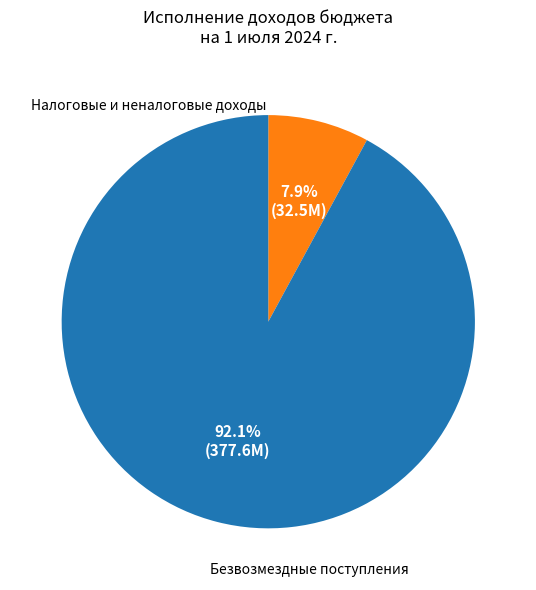

Which slice is the largest?

БЕЗВОЗМЕЗДНЫЕ ПОСТУПЛЕНИЯ